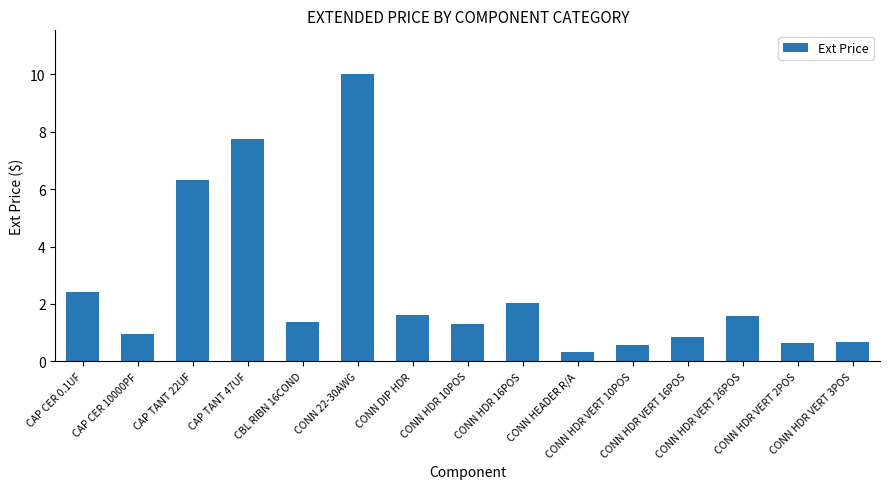

Which category has the lowest value across all series?

CONN HEADER R/A